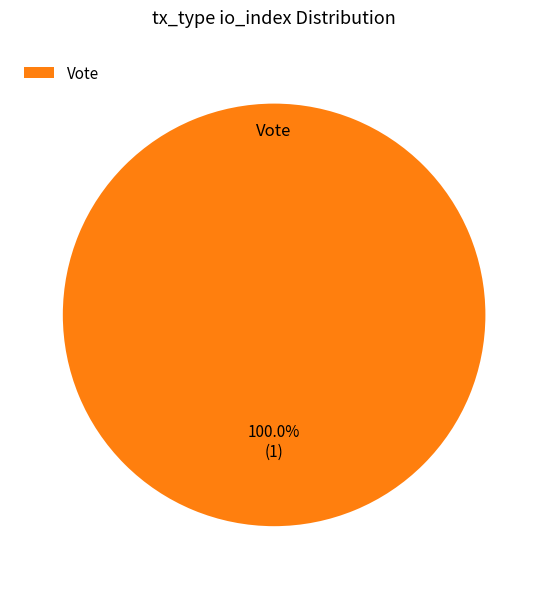

Does any single category account for the majority?

Yes